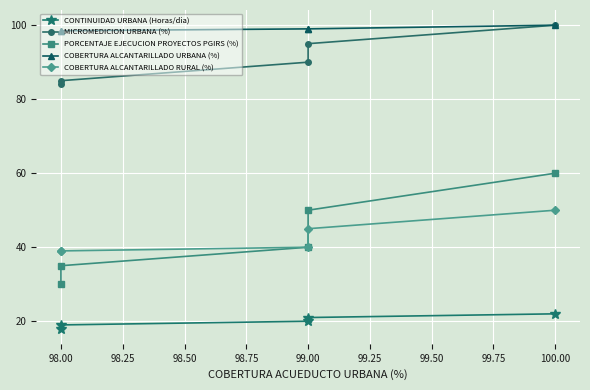

What is the difference between the maximum and minimum values in the PORCENTAJE EJECUCION PROYECTOS PGIRS (%) series?

30.0